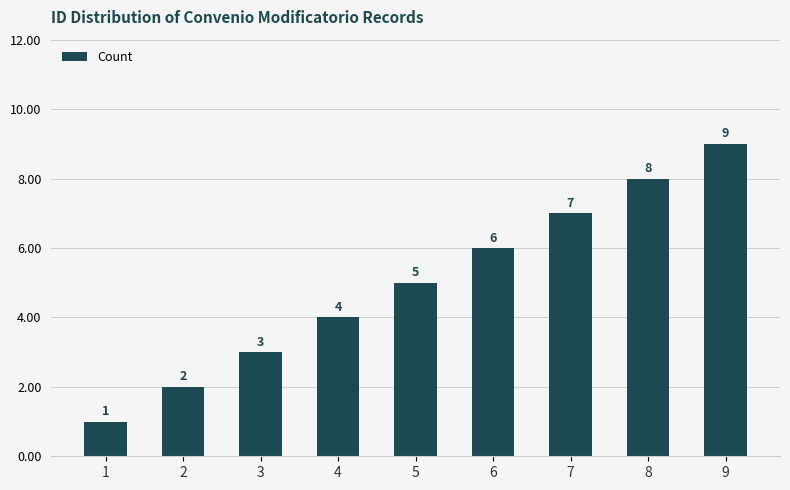

What is the change in value from 6 to 9?

+3